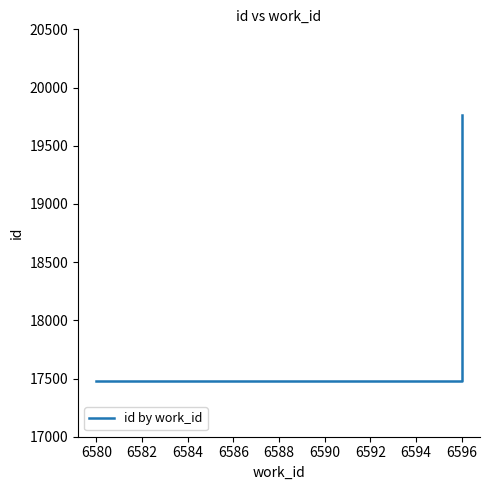

How many lines are shown in the chart?

1